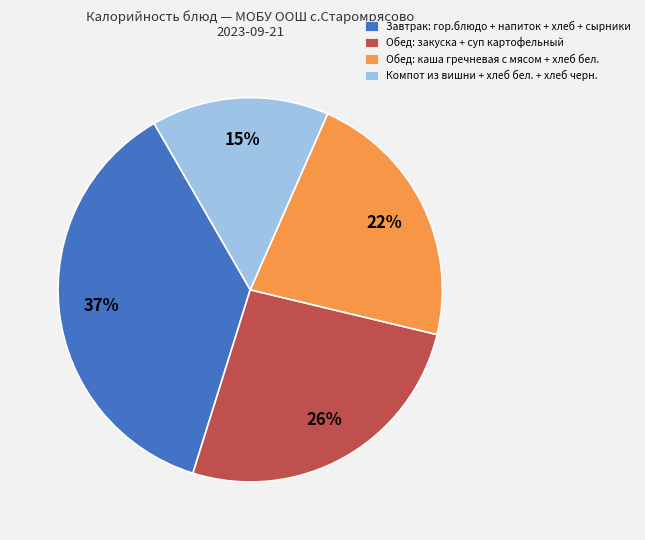

How many segments does this pie chart have?

4